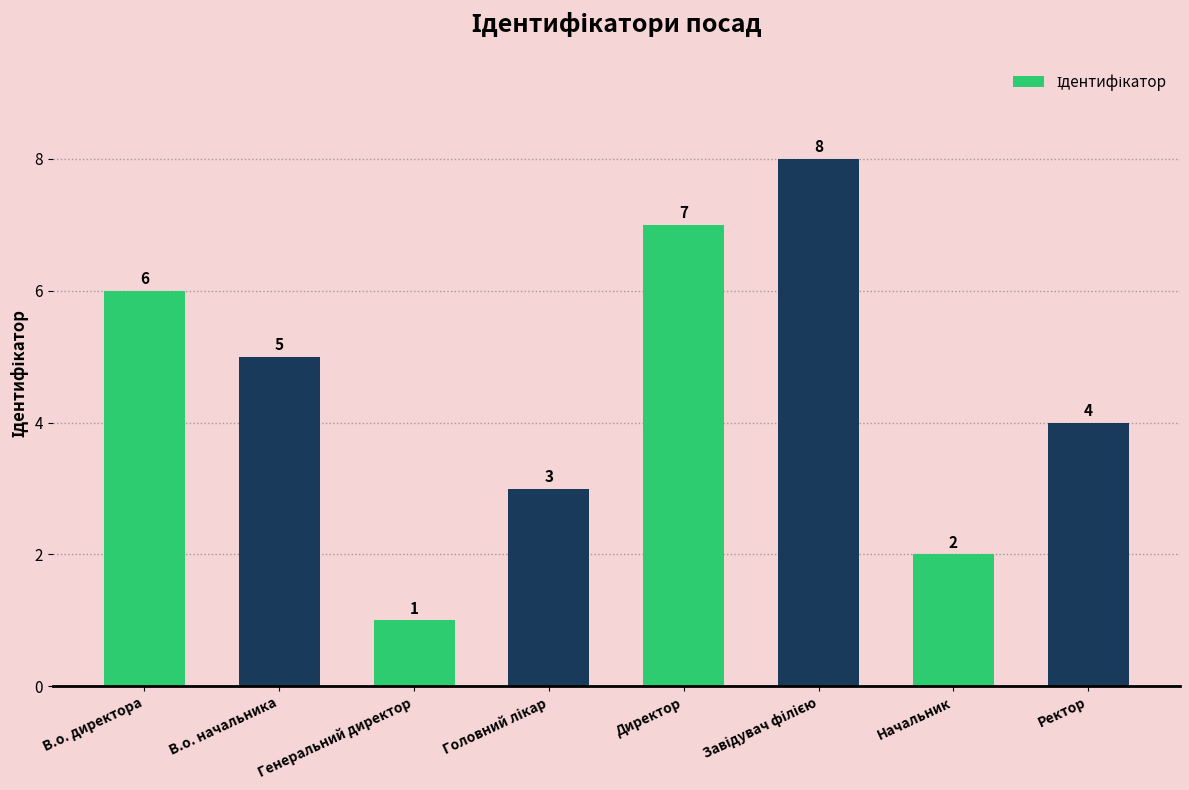

Reading right to left, extract all data points from this chart.

4	2	8	7	3	1	5	6